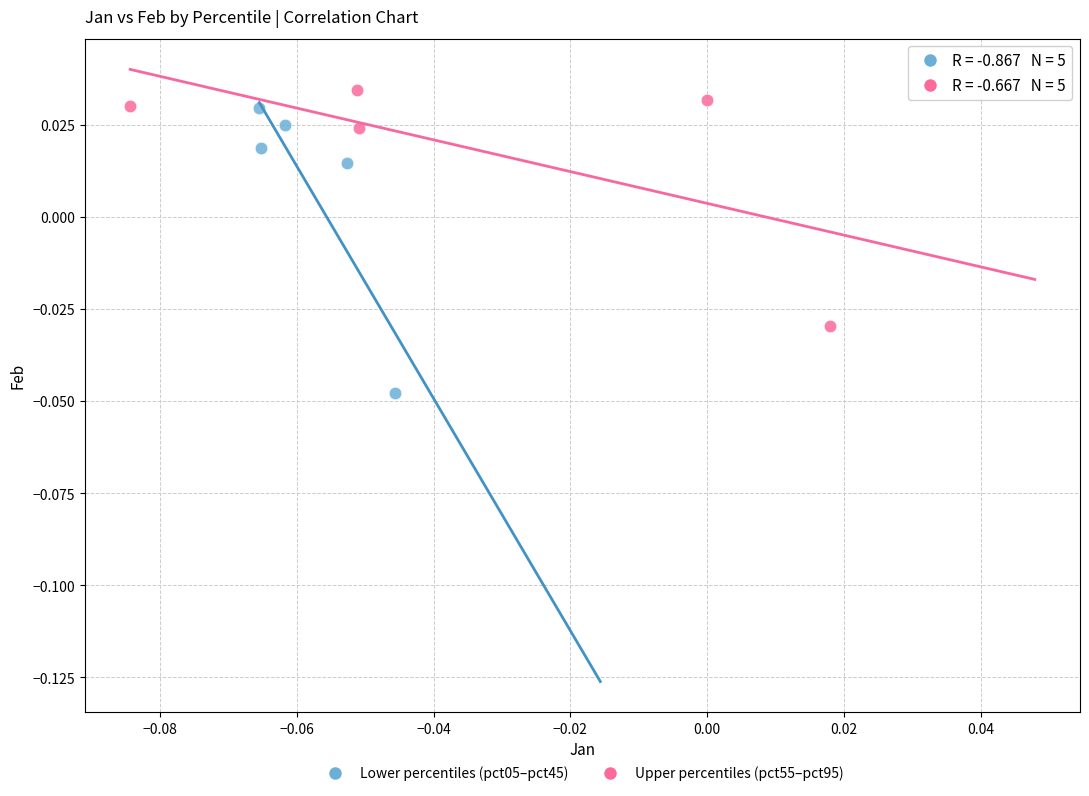

Which series contains the highest Y value?

Upper percentiles (pct55–pct95)